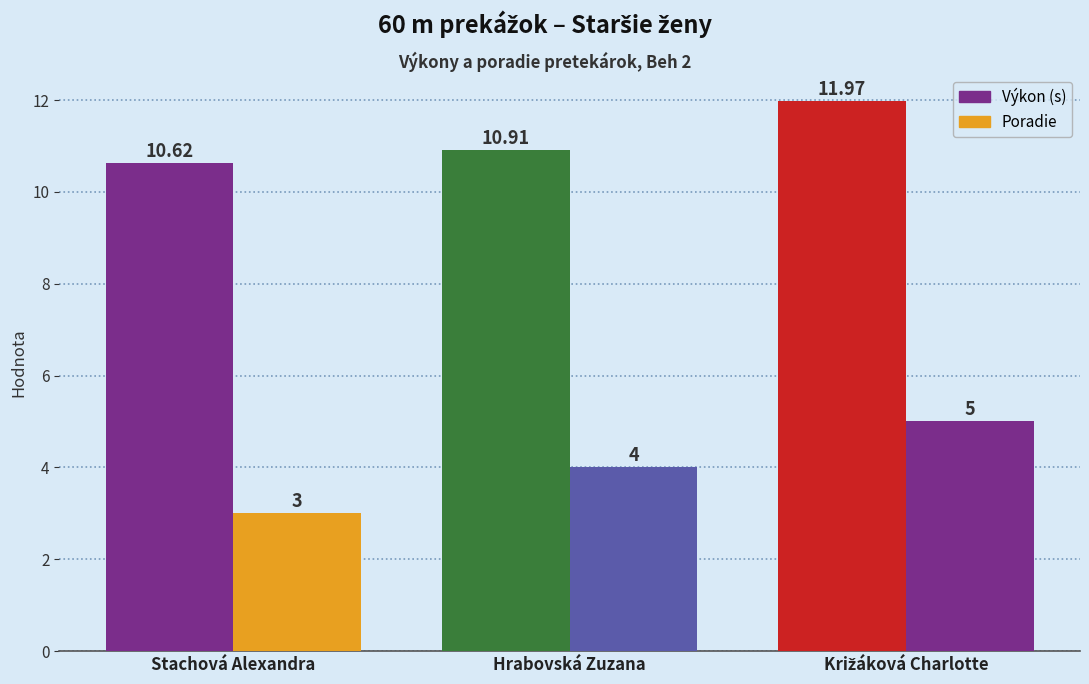

How many bars are there in total?

6